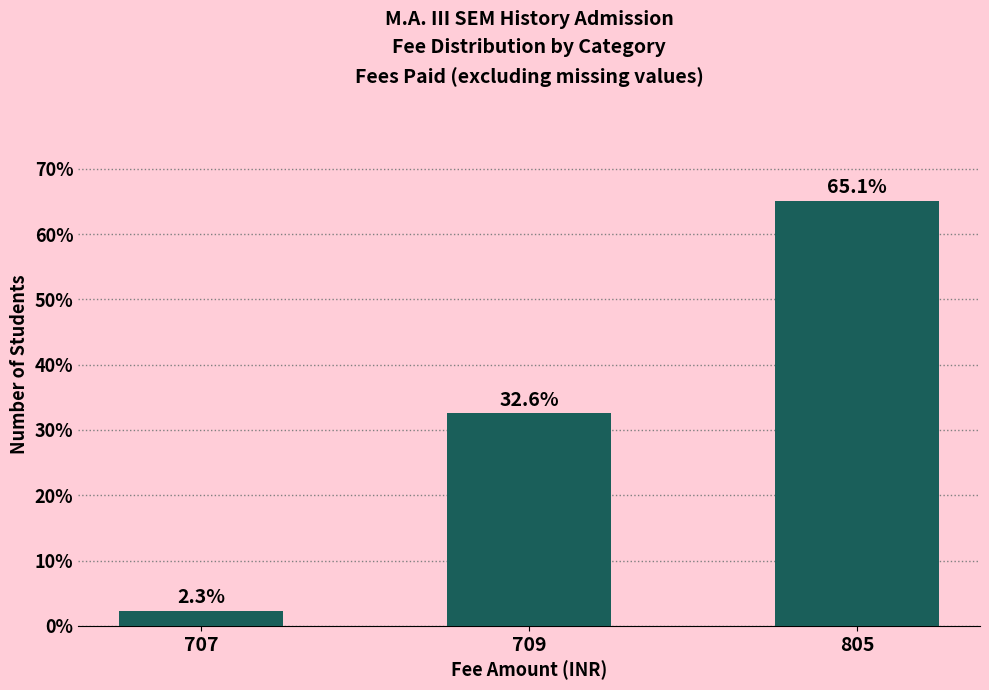

Reading left to right, what are all the values shown in this chart?

2.3	32.6	65.1